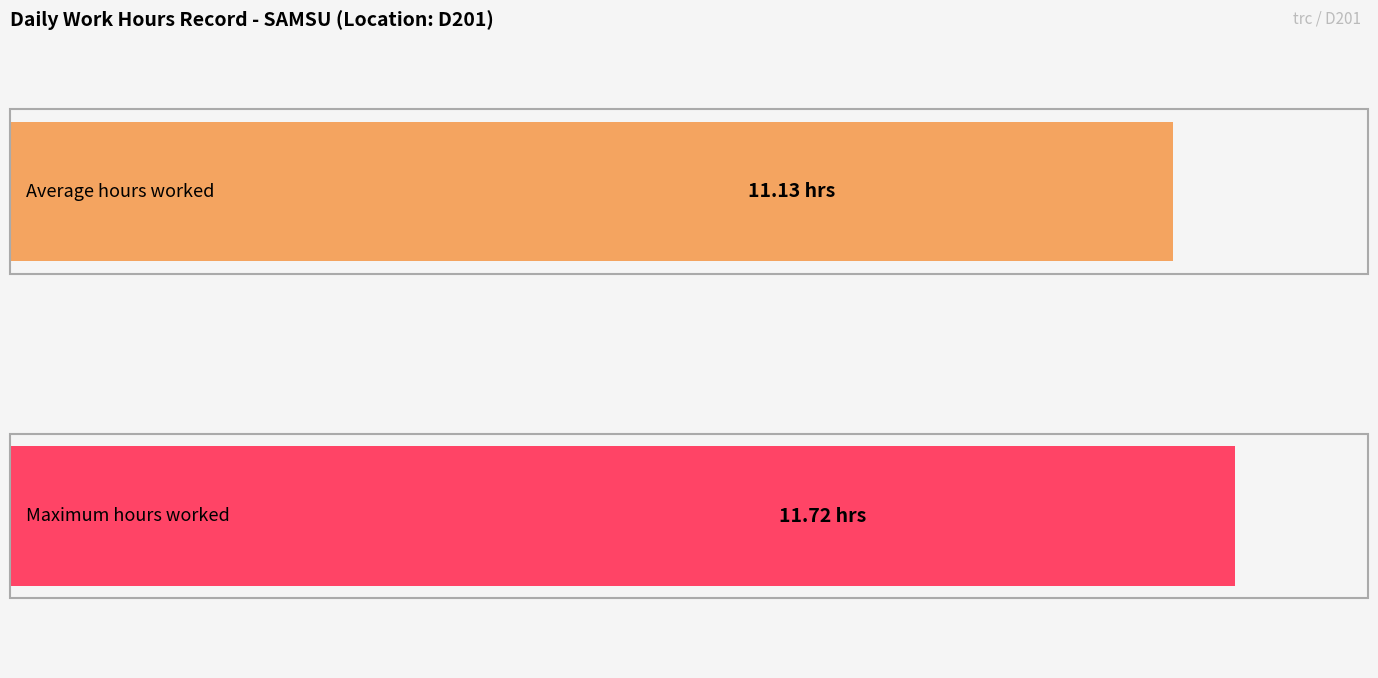

Is it true that the value at 14-Mon is 3.7?

False